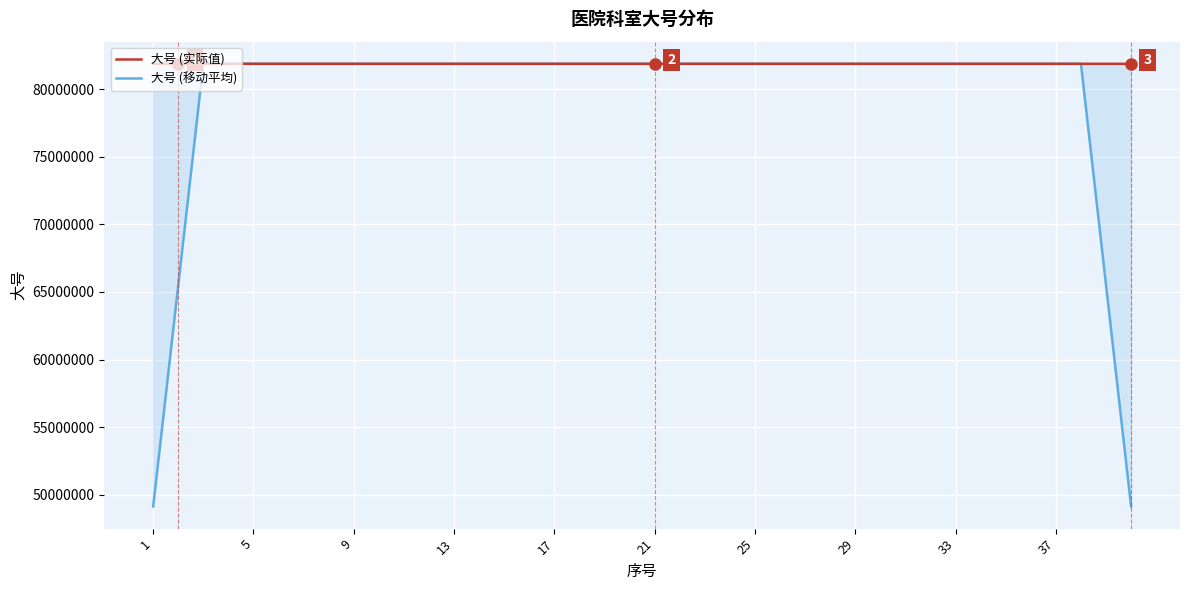

Which series has the widest spread of values?

大号 (移动平均)